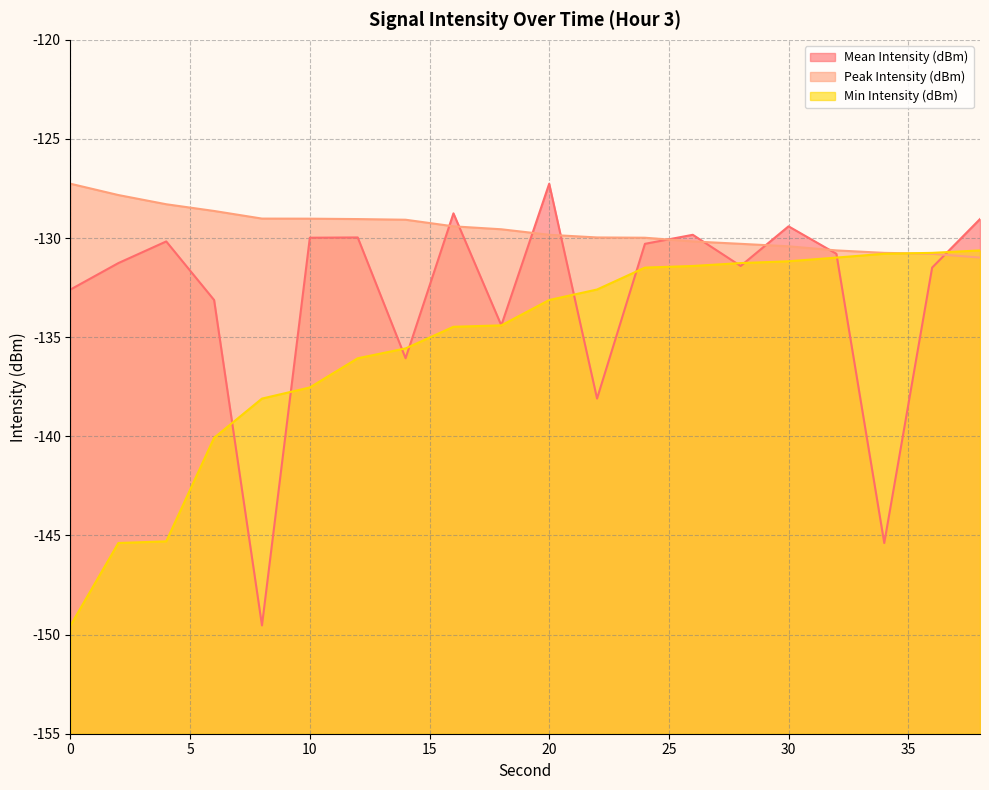

List the labels in order of Mean Intensity (dBm) value, largest first.

20, 16, 38, 30, 26, 12, 10, 4, 24, 32, 2, 28, 36, 0, 6, 18, 14, 22, 34, 8